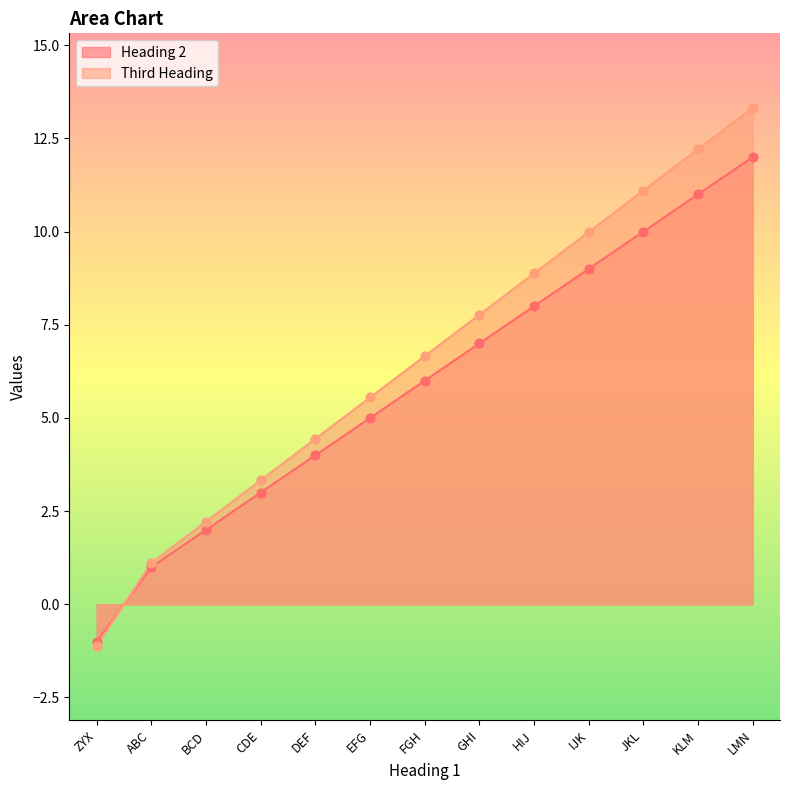

At how many categories does at least one series exceed 3?

10